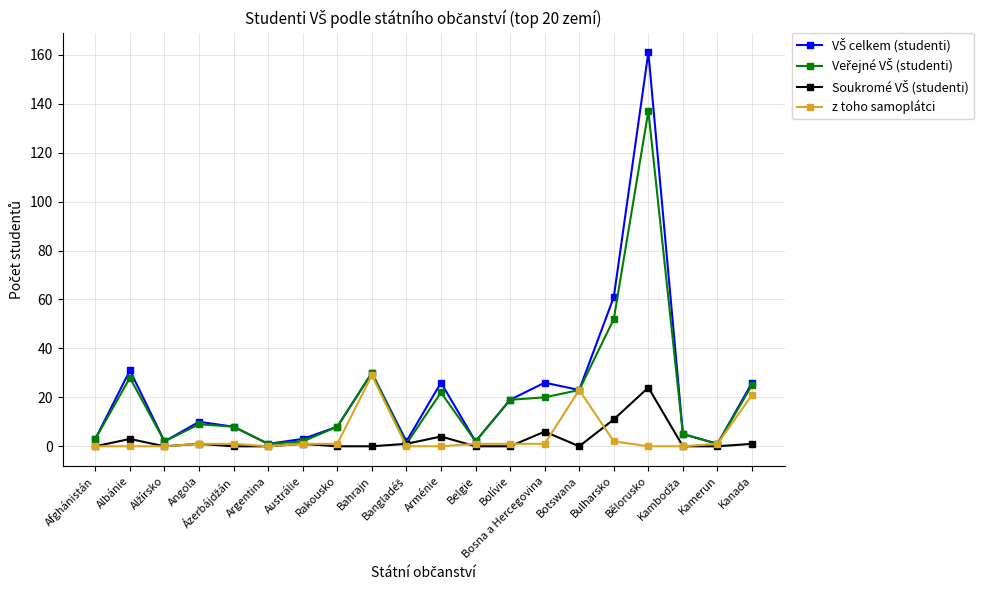

What is the maximum value shown in the chart?

161